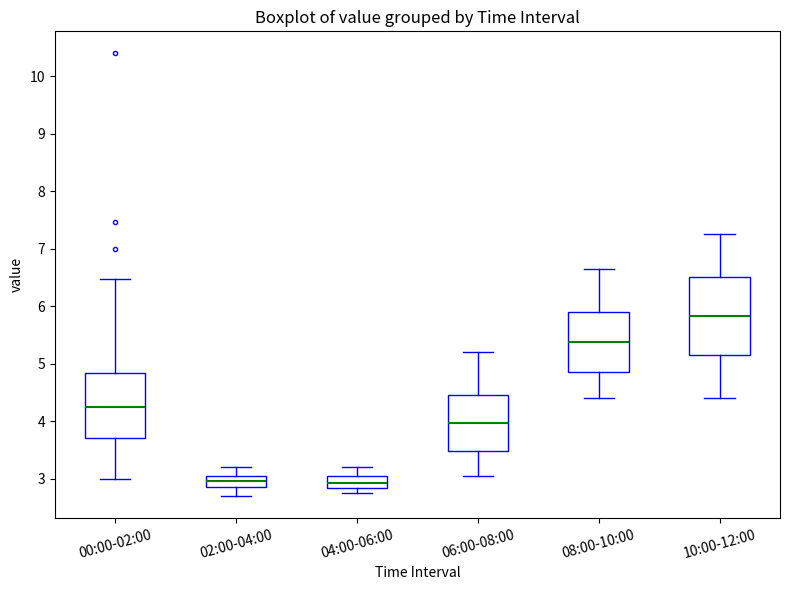

Which box has the highest median line?

10:00-12:00